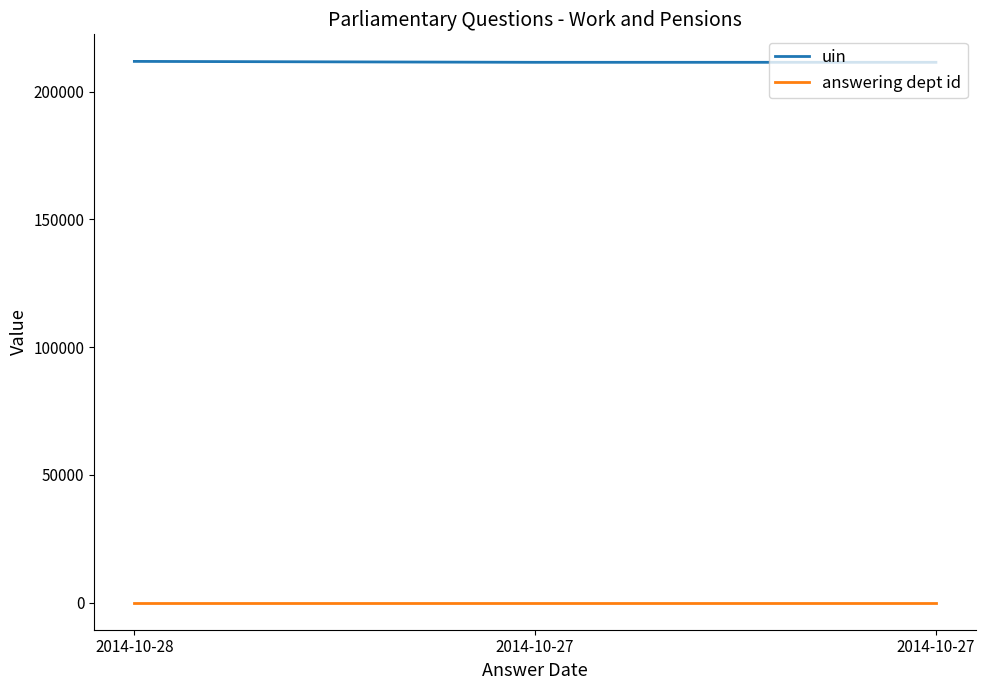

What is the value of the uin point at the 2nd from the left?

211466